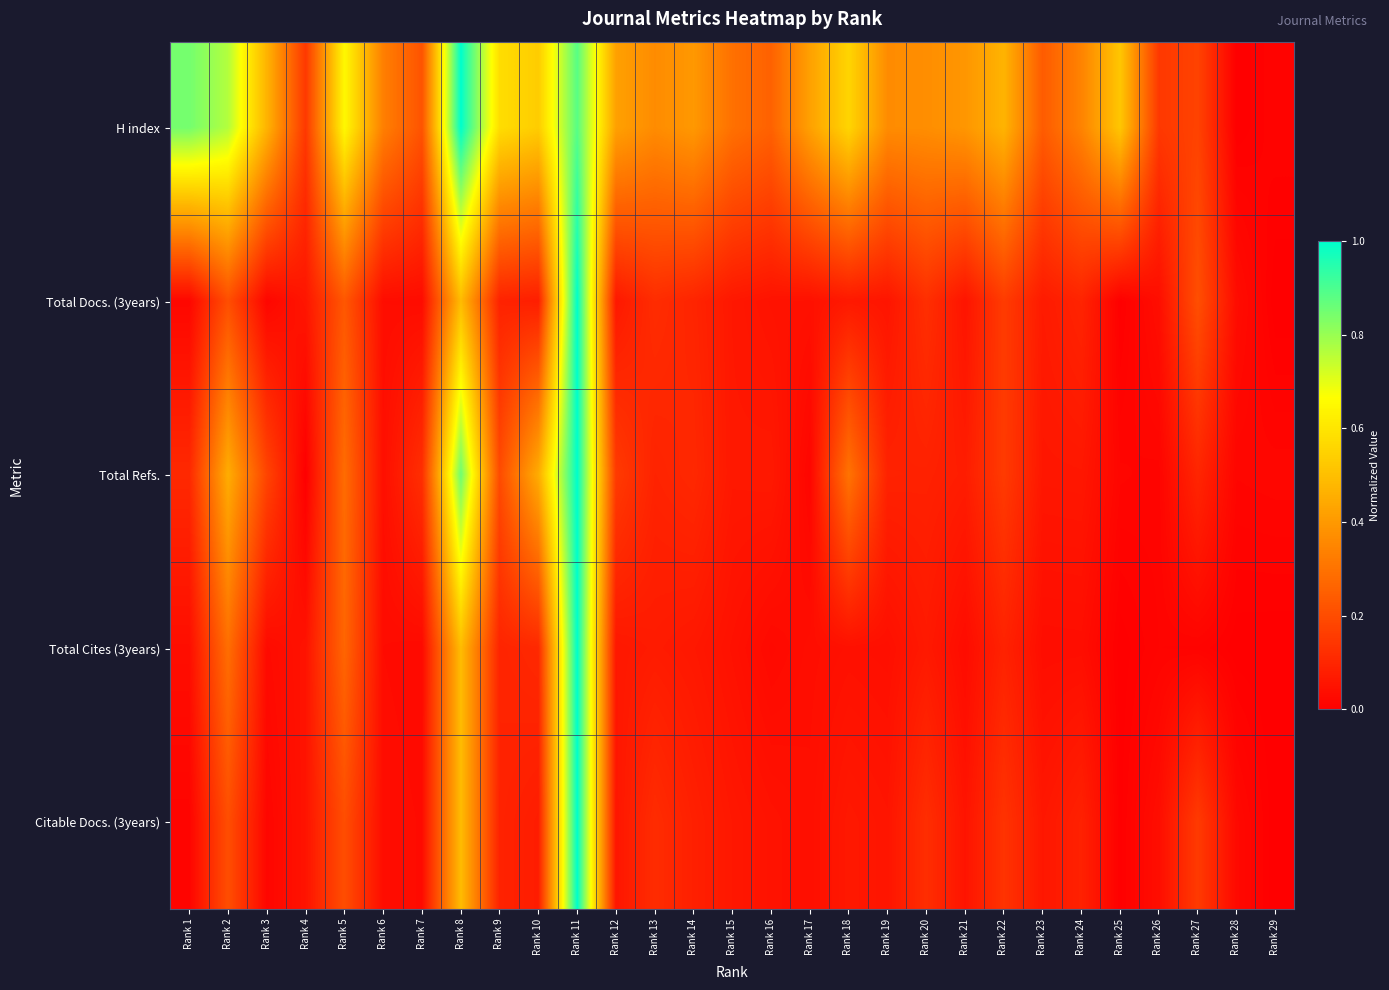

Reading left to right, transcribe all the data shown in this chart.

H index: Rank 1=0.8	Rank 2=0.8	Rank 3=0.5	Rank 4=0.1	Rank 5=0.7	Rank 6=0.3	Rank 7=0.2	Rank 8=1.0	Rank 9=0.6	Rank 10=0.5	Rank 11=0.9	Rank 12=0.4	Rank 13=0.4	Rank 14=0.4	Rank 15=0.3	Rank 16=0.3	Rank 17=0.4	Rank 18=0.6	Rank 19=0.4	Rank 20=0.4	Rank 21=0.4	Rank 22=0.5	Rank 23=0.2	Rank 24=0.3	Rank 25=0.5	Rank 26=0.1	Rank 27=0.2	Rank 28=0.0	Rank 29=0.0
Total Docs. (3years): Rank 1=0.0	Rank 2=0.2	Rank 3=0.0	Rank 4=0.1	Rank 5=0.2	Rank 6=0.0	Rank 7=0.0	Rank 8=0.5	Rank 9=0.1	Rank 10=0.1	Rank 11=1.0	Rank 12=0.1	Rank 13=0.1	Rank 14=0.1	Rank 15=0.1	Rank 16=0.0	Rank 17=0.0	Rank 18=0.1	Rank 19=0.1	Rank 20=0.1	Rank 21=0.1	Rank 22=0.2	Rank 23=0.1	Rank 24=0.1	Rank 25=0.0	Rank 26=0.0	Rank 27=0.2	Rank 28=0.0	Rank 29=0.0
Total Refs.: Rank 1=0.1	Rank 2=0.5	Rank 3=0.2	Rank 4=0.0	Rank 5=0.3	Rank 6=0.0	Rank 7=0.1	Rank 8=0.9	Rank 9=0.2	Rank 10=0.5	Rank 11=1.0	Rank 12=0.2	Rank 13=0.1	Rank 14=0.1	Rank 15=0.1	Rank 16=0.1	Rank 17=0.0	Rank 18=0.3	Rank 19=0.1	Rank 20=0.1	Rank 21=0.1	Rank 22=0.2	Rank 23=0.1	Rank 24=0.1	Rank 25=0.0	Rank 26=0.0	Rank 27=0.1	Rank 28=0.0	Rank 29=0.0
Total Cites (3years): Rank 1=0.0	Rank 2=0.3	Rank 3=0.0	Rank 4=0.0	Rank 5=0.3	Rank 6=0.0	Rank 7=0.0	Rank 8=0.5	Rank 9=0.1	Rank 10=0.1	Rank 11=1.0	Rank 12=0.1	Rank 13=0.1	Rank 14=0.1	Rank 15=0.0	Rank 16=0.0	Rank 17=0.0	Rank 18=0.0	Rank 19=0.0	Rank 20=0.1	Rank 21=0.0	Rank 22=0.1	Rank 23=0.0	Rank 24=0.0	Rank 25=0.0	Rank 26=0.0	Rank 27=0.0	Rank 28=0.0	Rank 29=0.0
Citable Docs. (3years): Rank 1=0.0	Rank 2=0.2	Rank 3=0.0	Rank 4=0.1	Rank 5=0.2	Rank 6=0.0	Rank 7=0.0	Rank 8=0.5	Rank 9=0.1	Rank 10=0.1	Rank 11=1.0	Rank 12=0.1	Rank 13=0.1	Rank 14=0.1	Rank 15=0.1	Rank 16=0.0	Rank 17=0.0	Rank 18=0.1	Rank 19=0.1	Rank 20=0.1	Rank 21=0.1	Rank 22=0.1	Rank 23=0.1	Rank 24=0.1	Rank 25=0.0	Rank 26=0.0	Rank 27=0.2	Rank 28=0.0	Rank 29=0.0